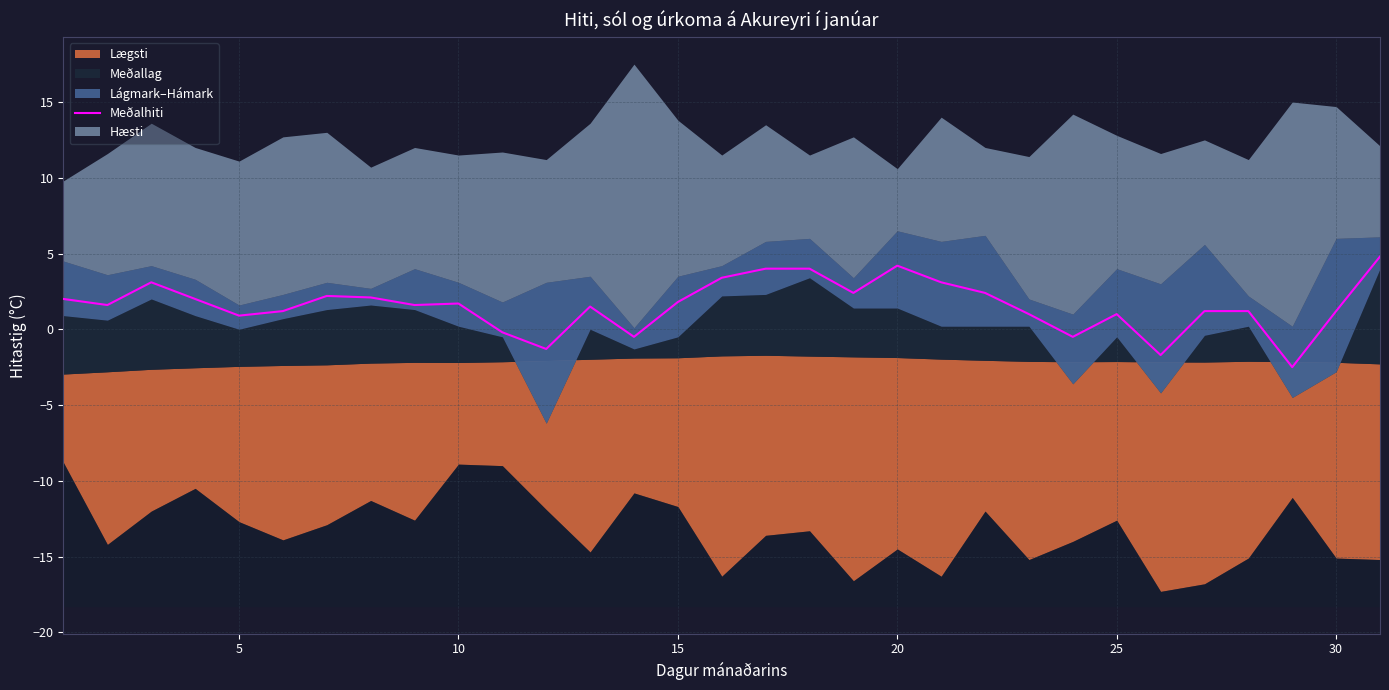

What is the highest value of the Meðalhiti series?

4.8